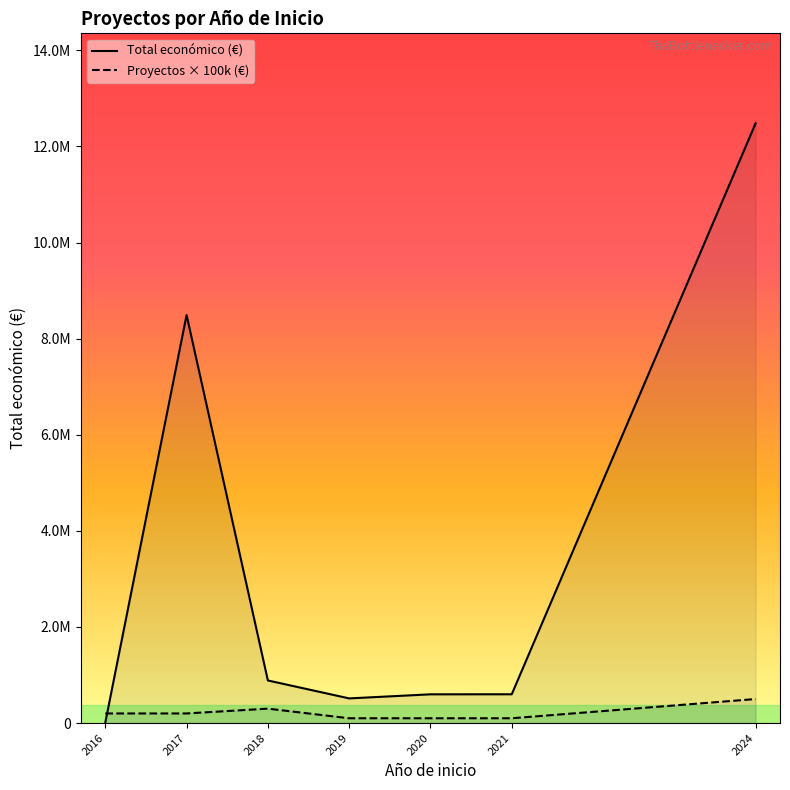

How many categories are shown in the chart?

7